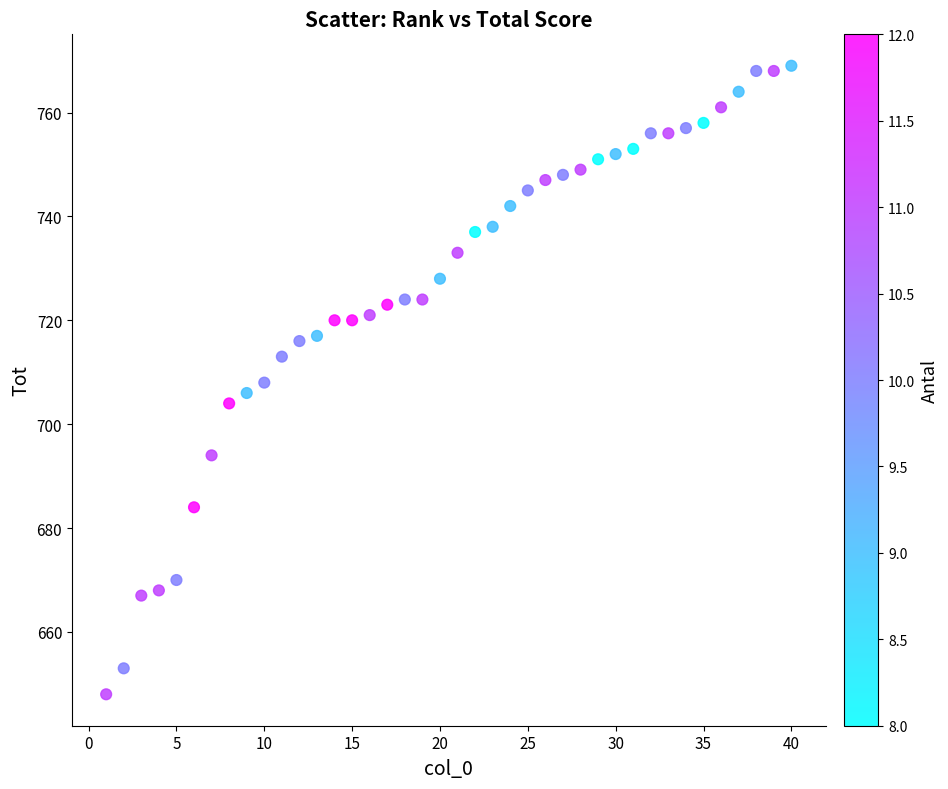

What is the range of X values (max minus min)?

39